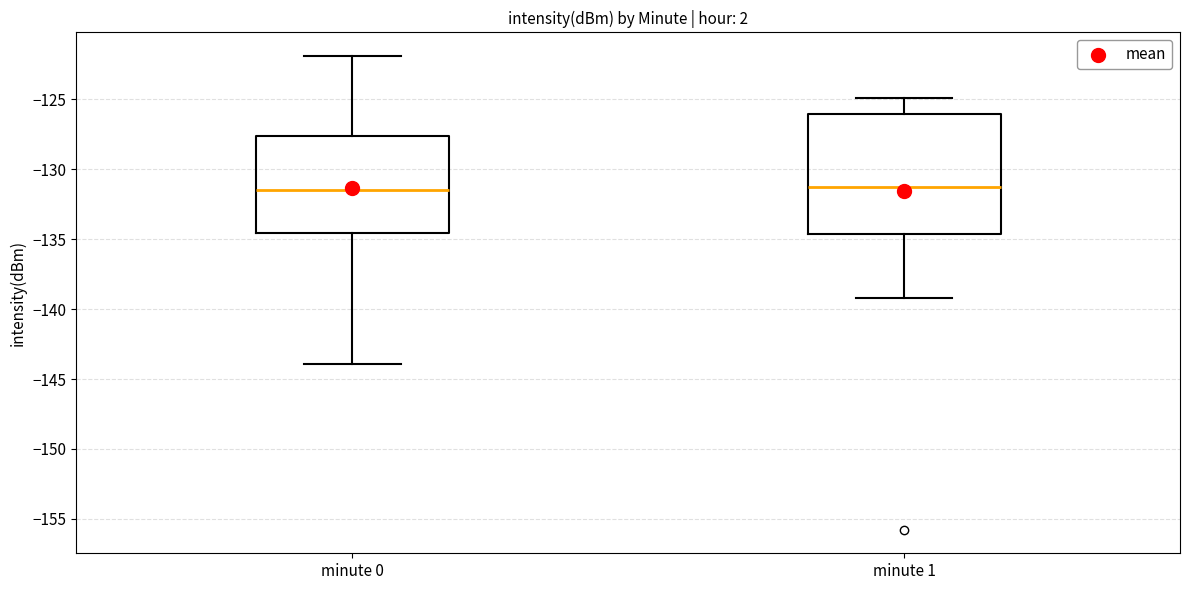

Where does the median line of the box for minute 1 sit on the y-axis? The values are not printed on the chart, so give them approximately, as read against the axis.

-131.0